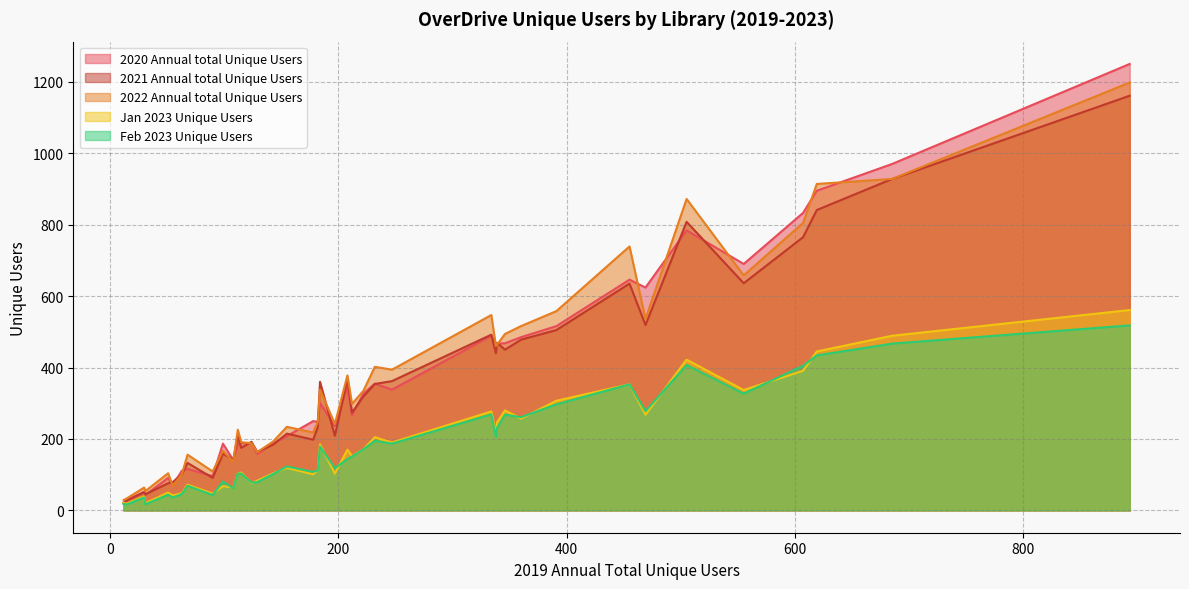

Which series has the largest range (max minus min)?

2020 Annual total Unique Users